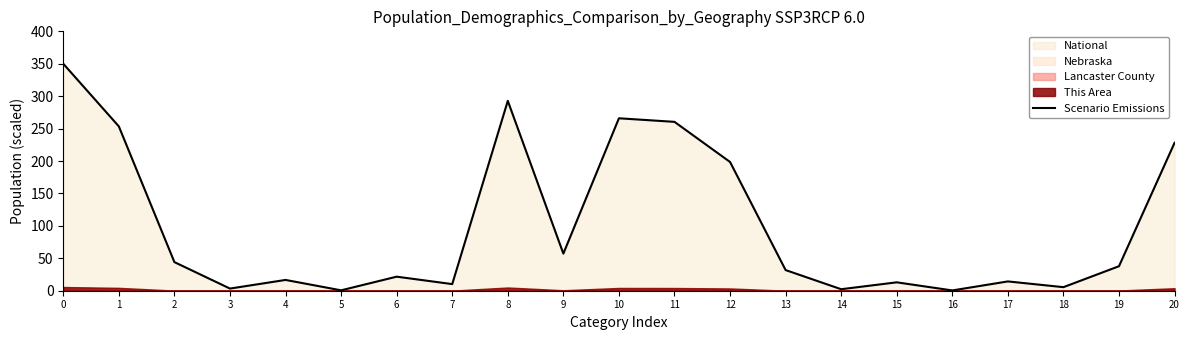

Where is the data nearest to the value 175?

12